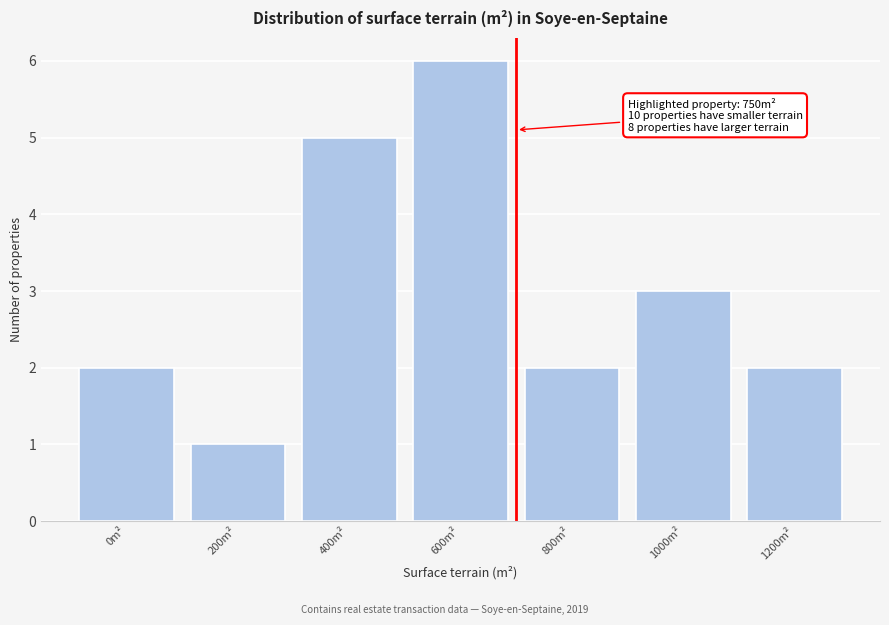

Reading left to right, extract all data points from this chart.

2	1	5	6	2	3	2